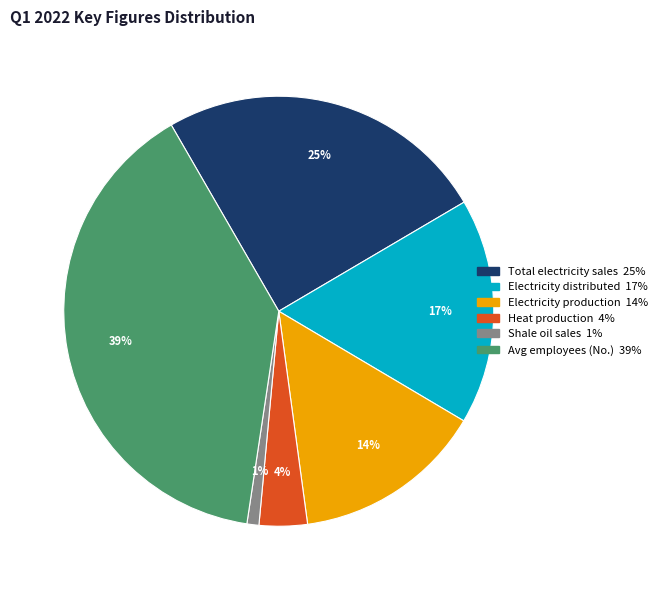

Which has a higher value, Heat production or Total electricity sales?

Total electricity sales